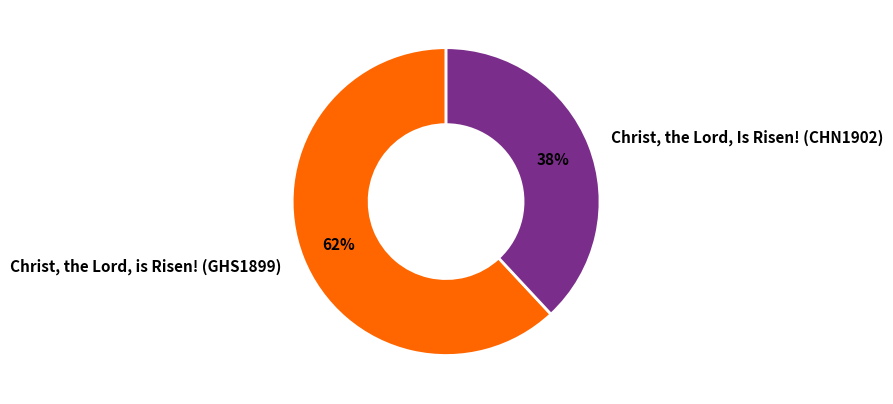

How many slices are in this pie chart?

2